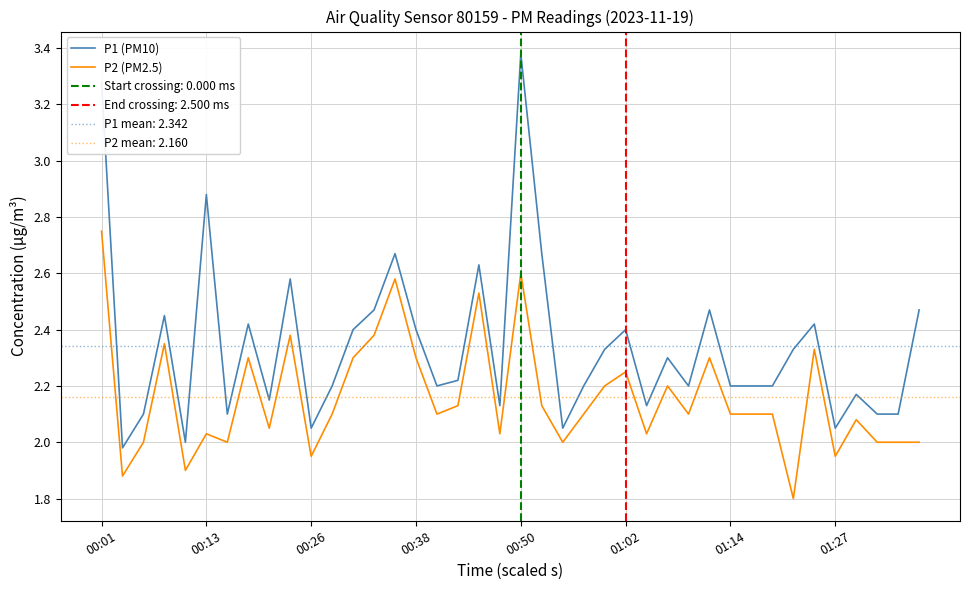

At which label does P1 (PM10) reach its peak?

00:50